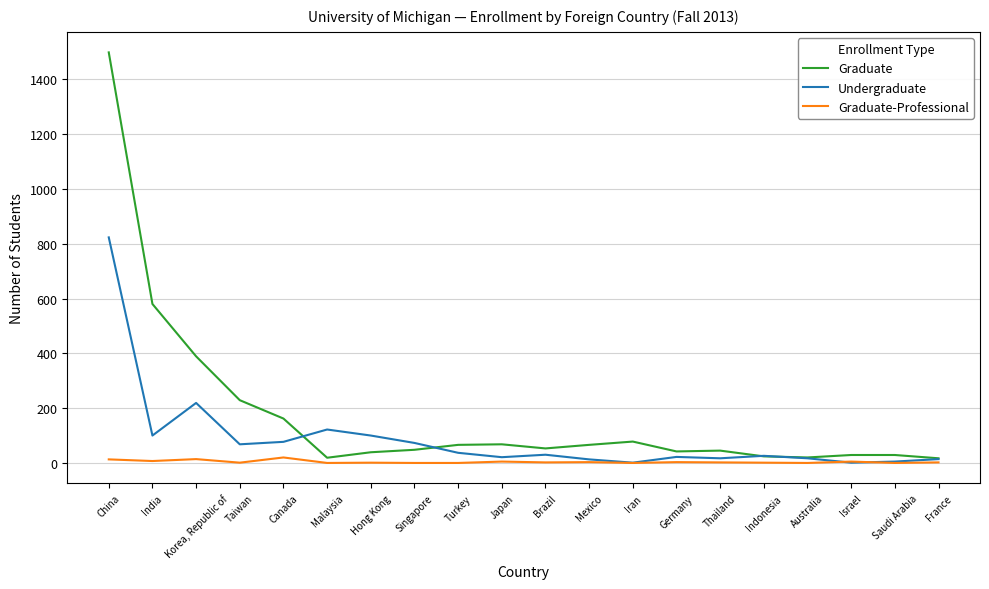

What are all the series names shown in the legend?

Graduate, Undergraduate, Graduate-Professional